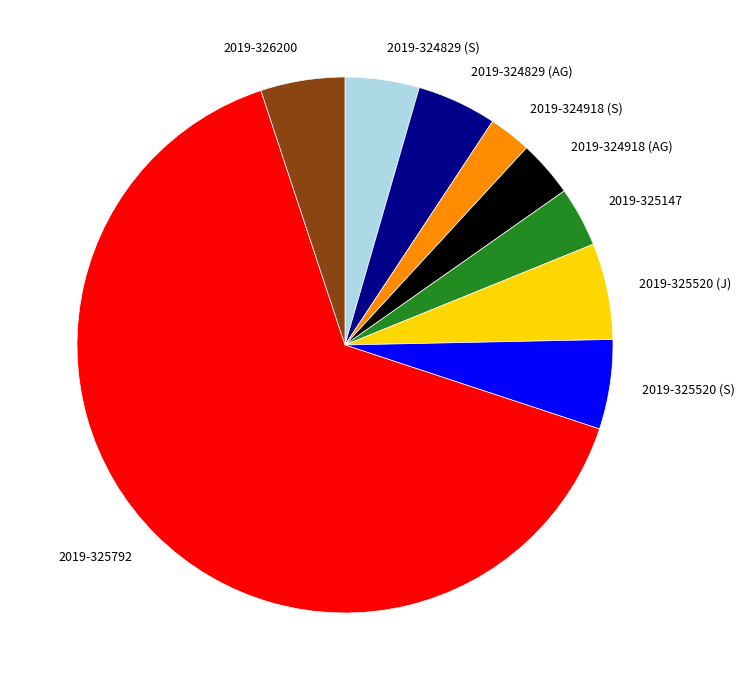

How many segments does this pie chart have?

9